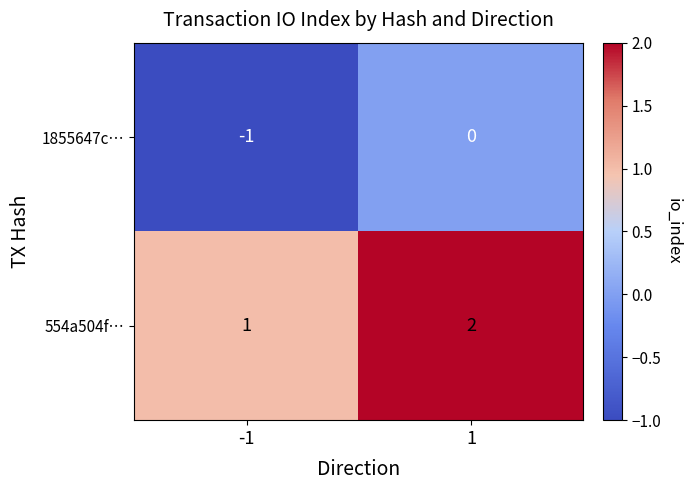

At 1, list the series in order from largest to smallest.

554a504f…, 1855647c…